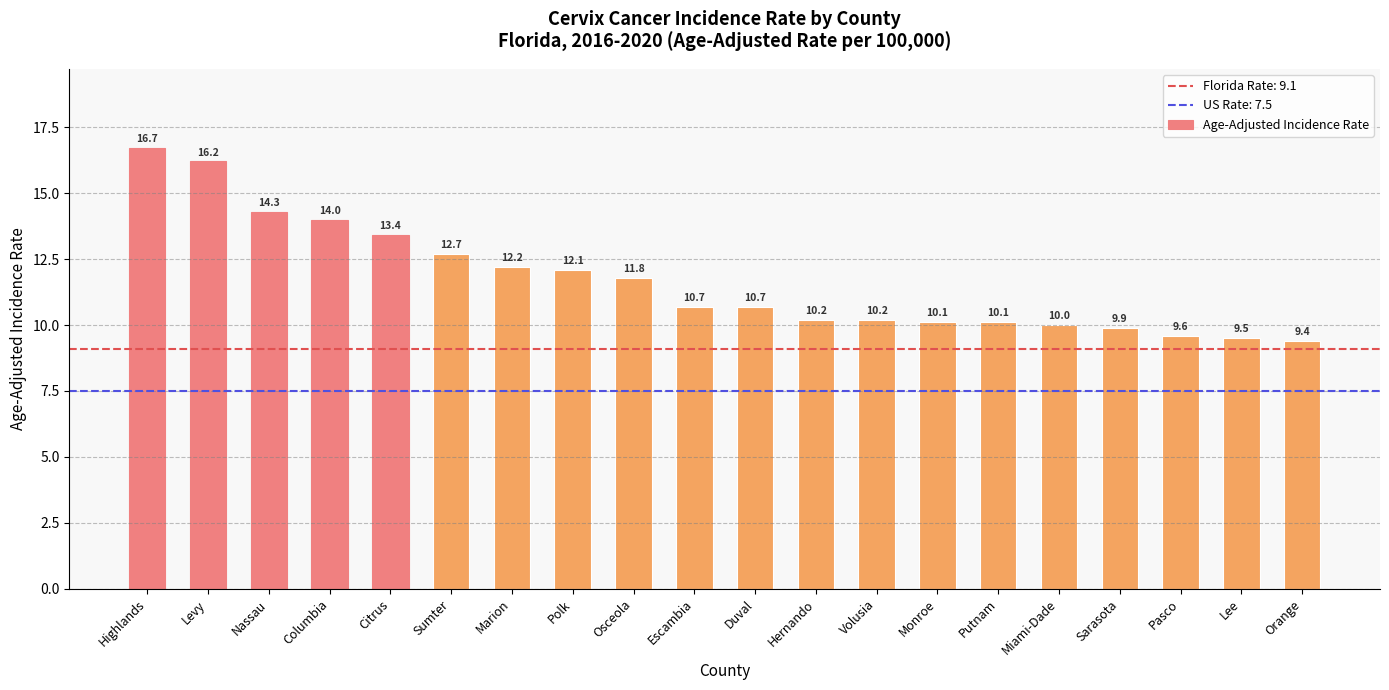

What position from the right is Columbia?

17